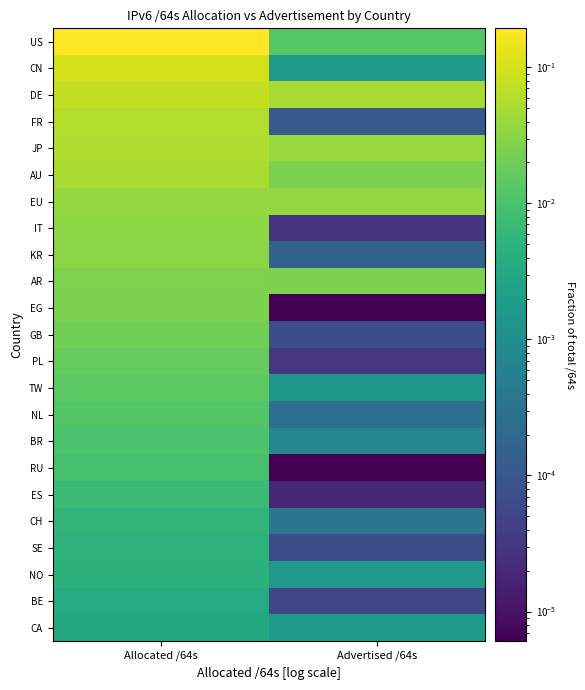

Rank the series at Allocated /64s from highest to lowest value.

US, CN, DE, FR, JP, AU, EU, IT, KR, AR, EG, GB, PL, TW, NL, BR, RU, ES, CH, SE, NO, BE, CA